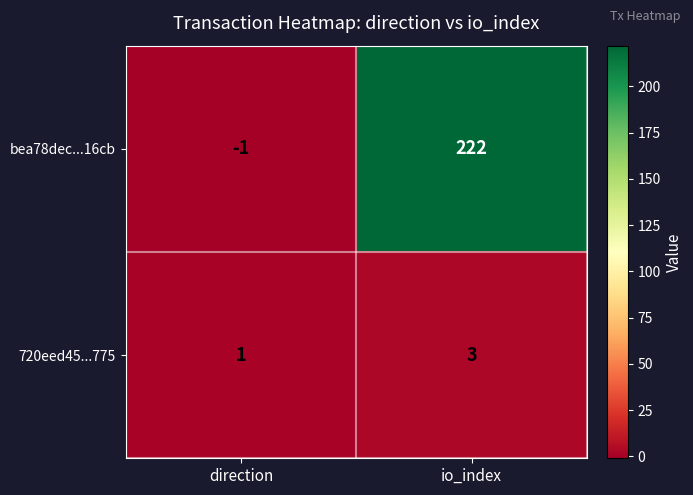

What is the sum of all bea78dec...16cb values?

221